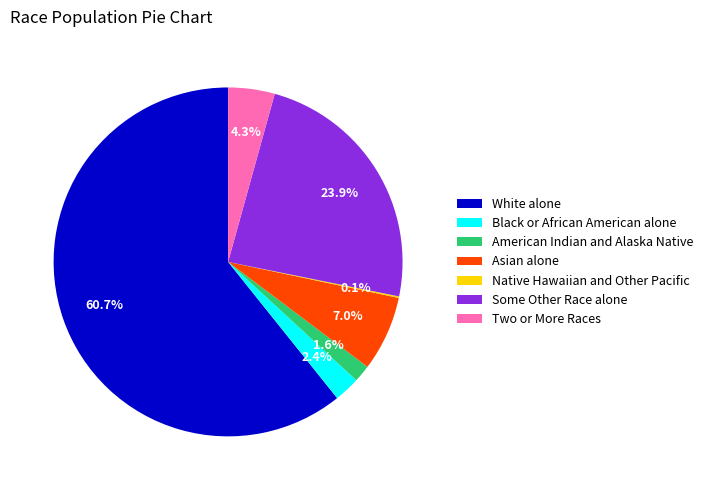

Is it true that Asian alone is 1% of the pie?

False